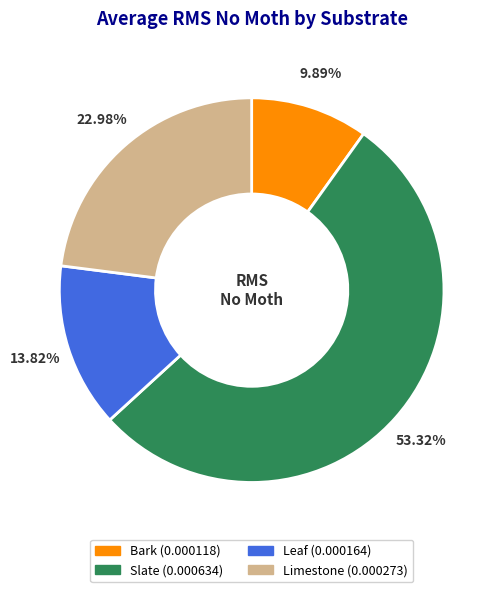

How many slices are in this pie chart?

4